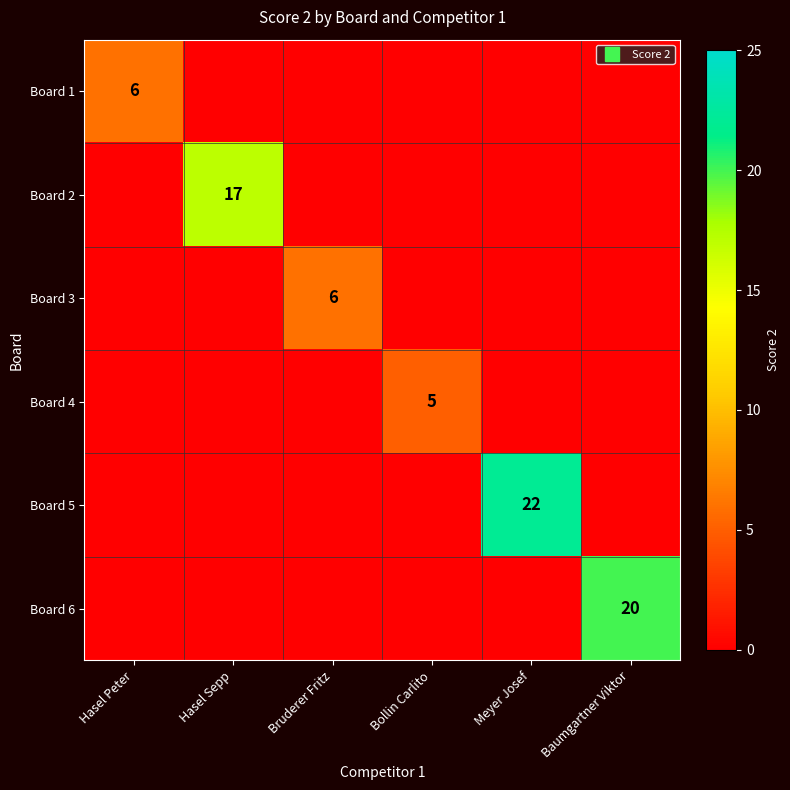

Count the Board 1 values in the range 0 to 1.

5